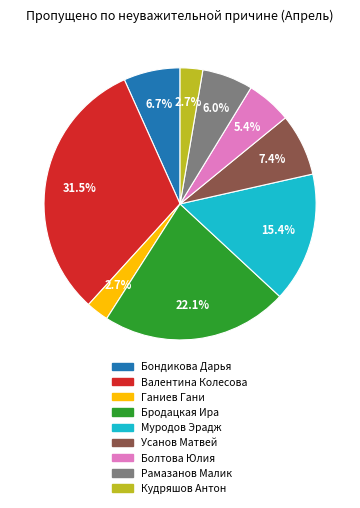

Which slice is the largest?

Валентина Колесова